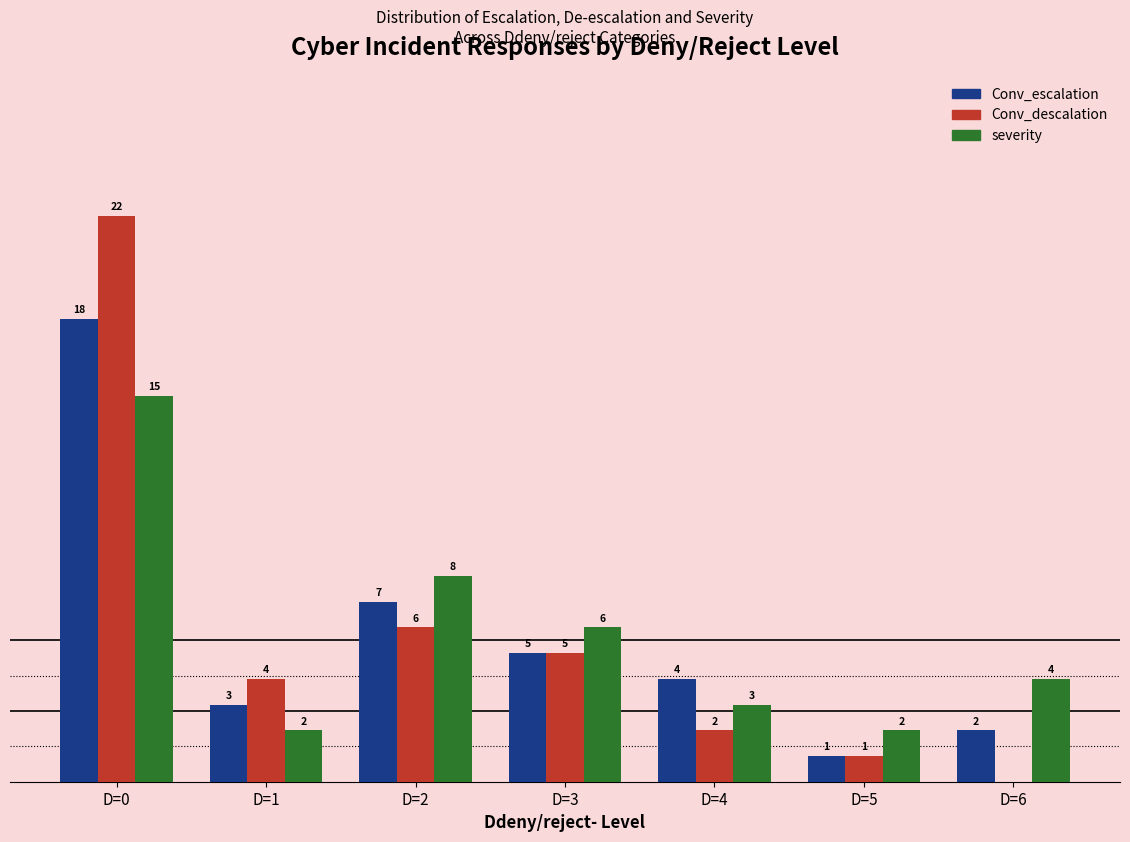

What are all the series names shown in the legend?

Conv_escalation, Conv_descalation, severity